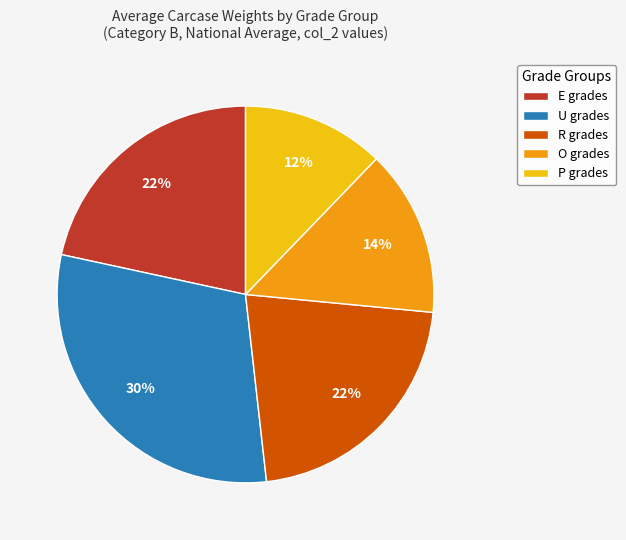

What is the largest slice in the pie chart?

U grades